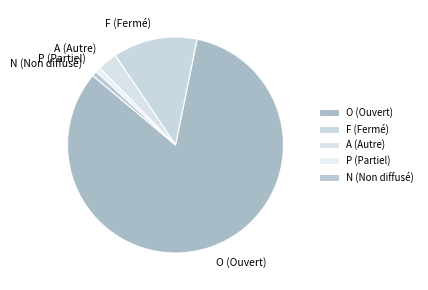

Approximately how many times larger is the value at F (Fermé) compared to N (Non diffusé)?

17.0